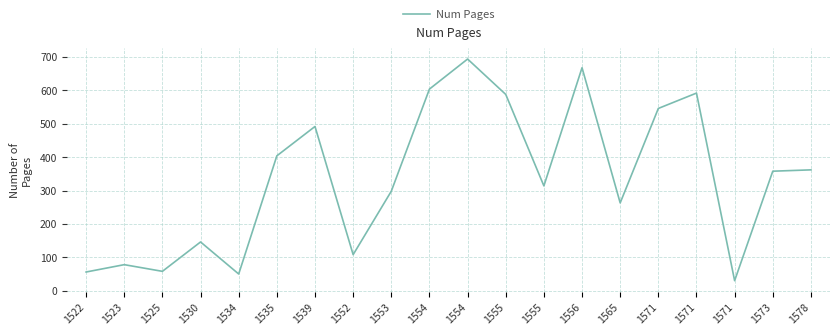

Does the chart display data point markers on the line(s)?

No